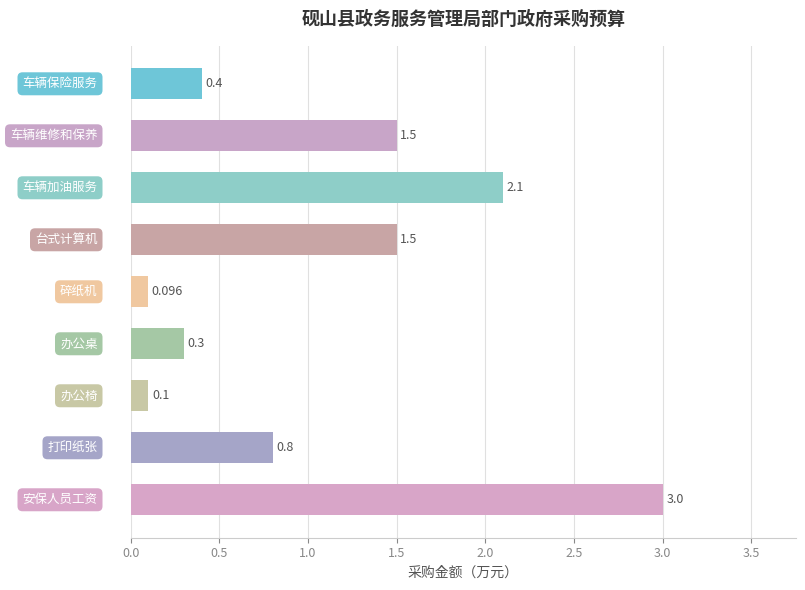

What is the maximum value shown in the chart?

3.0